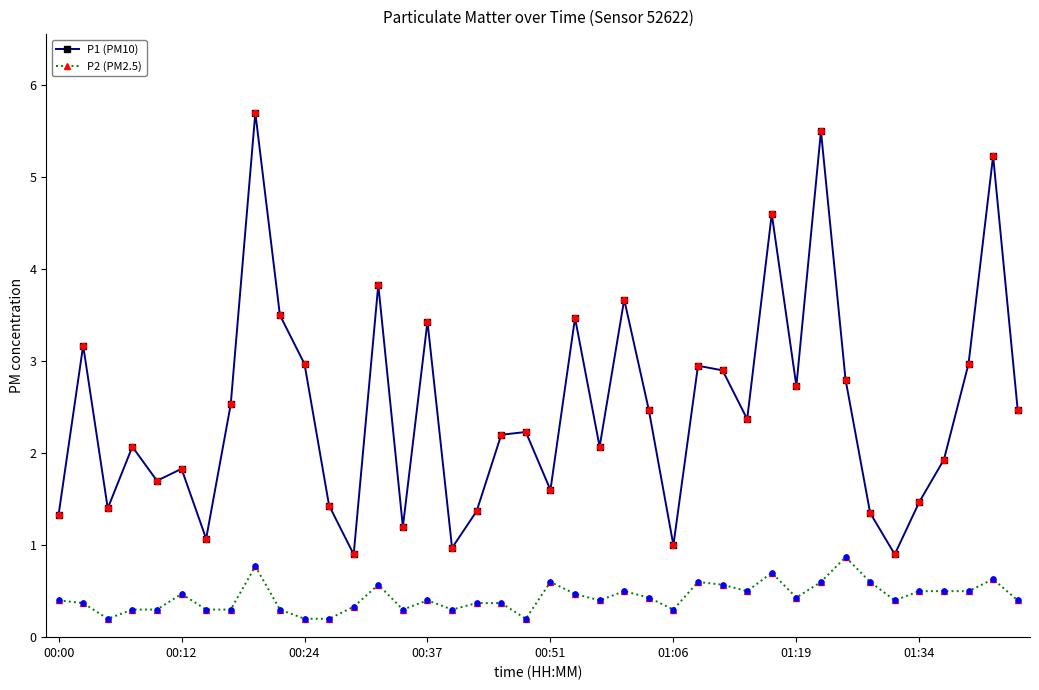

Which series has the widest spread of values?

P1 (PM10)